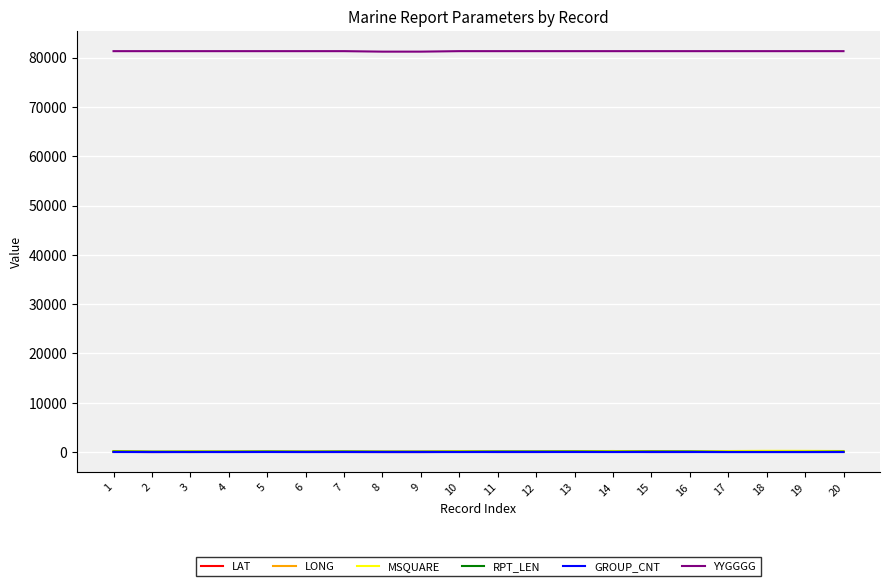

What is the difference between the maximum and minimum values in the YYGGGG series?

100.0